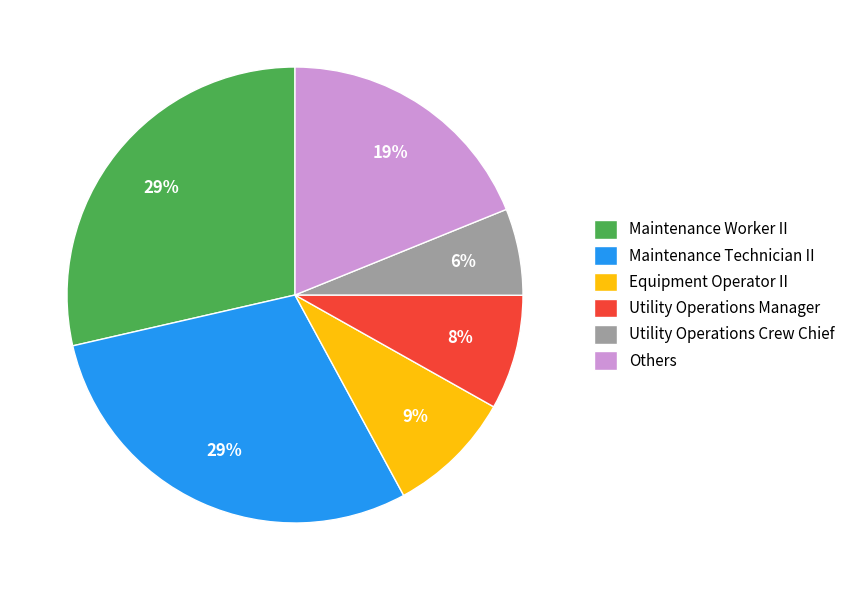

What percentage is the Equipment Operator II slice, to the nearest percent?

9%